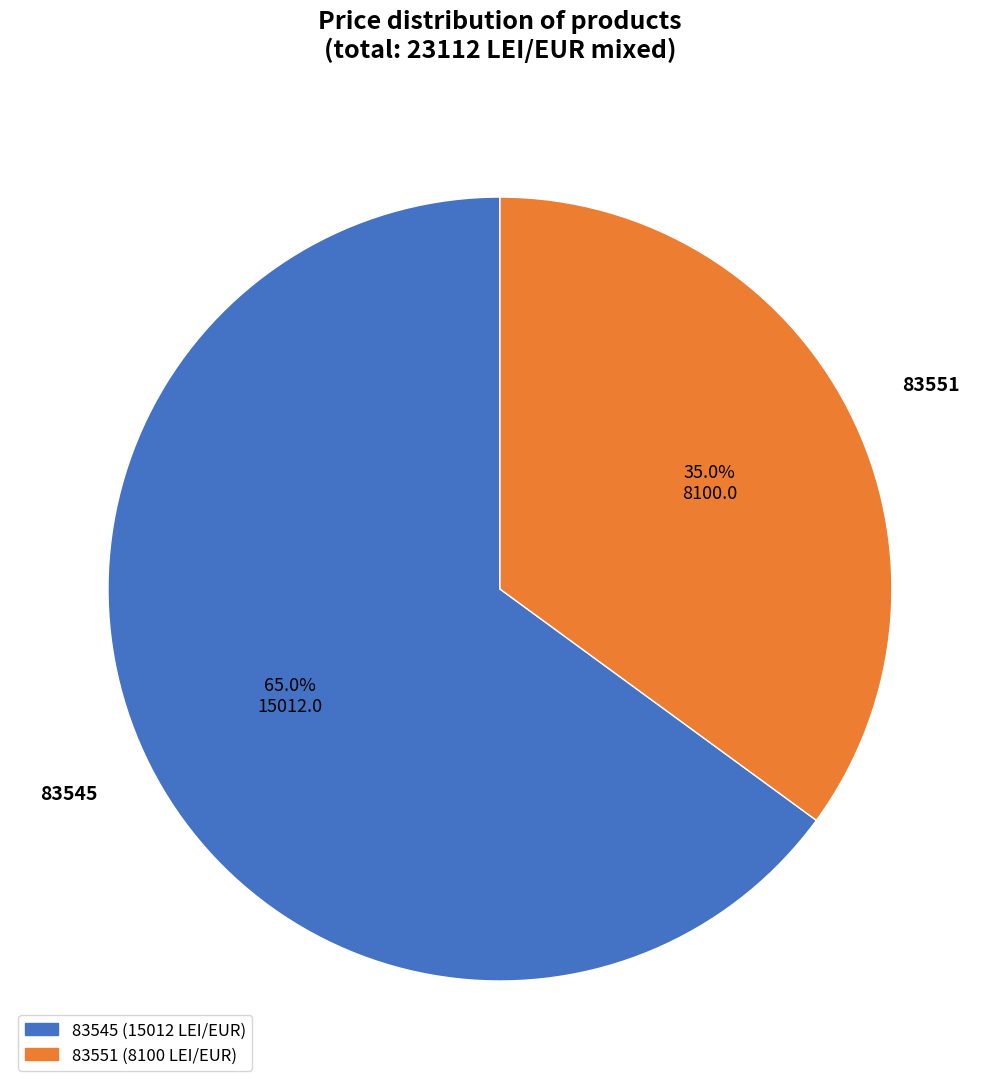

True or false: 83545 accounts for 57% of the total.

False